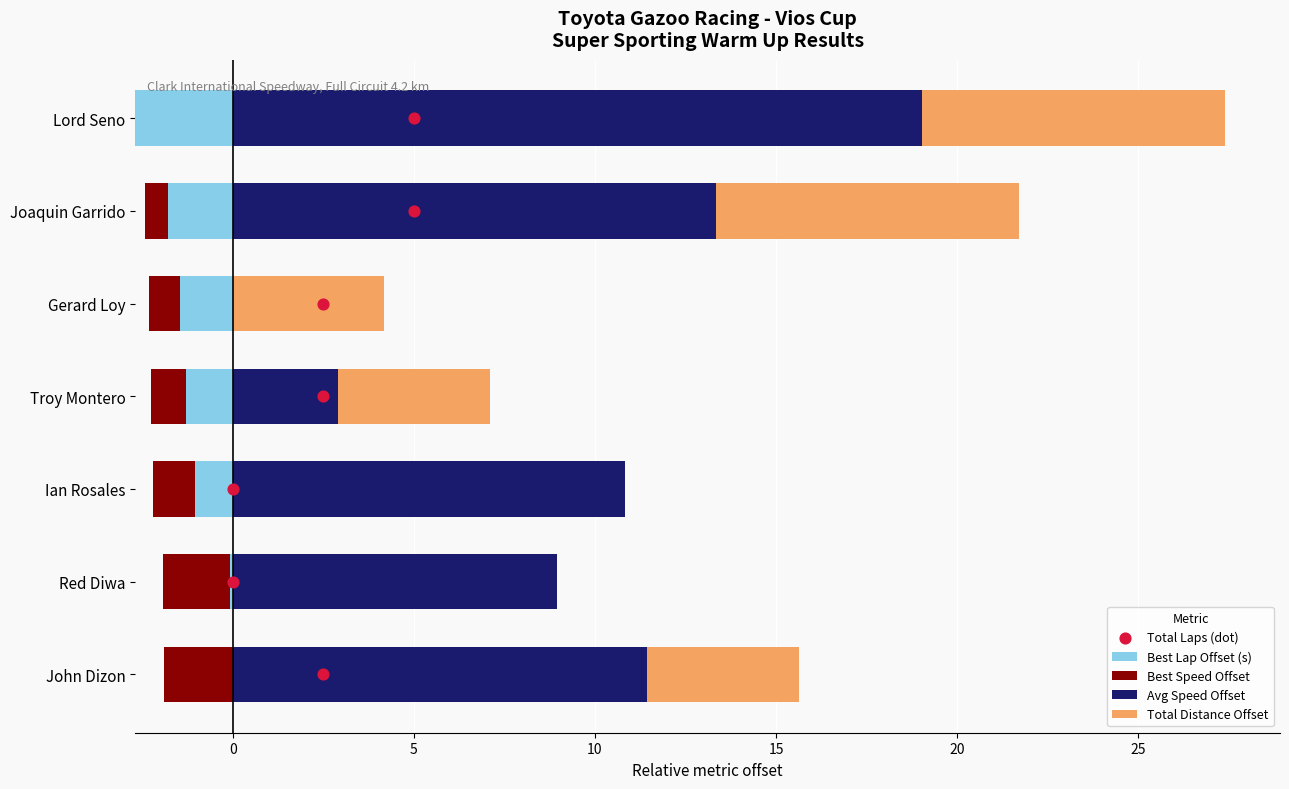

What is the total value across all series at 20?

24.3